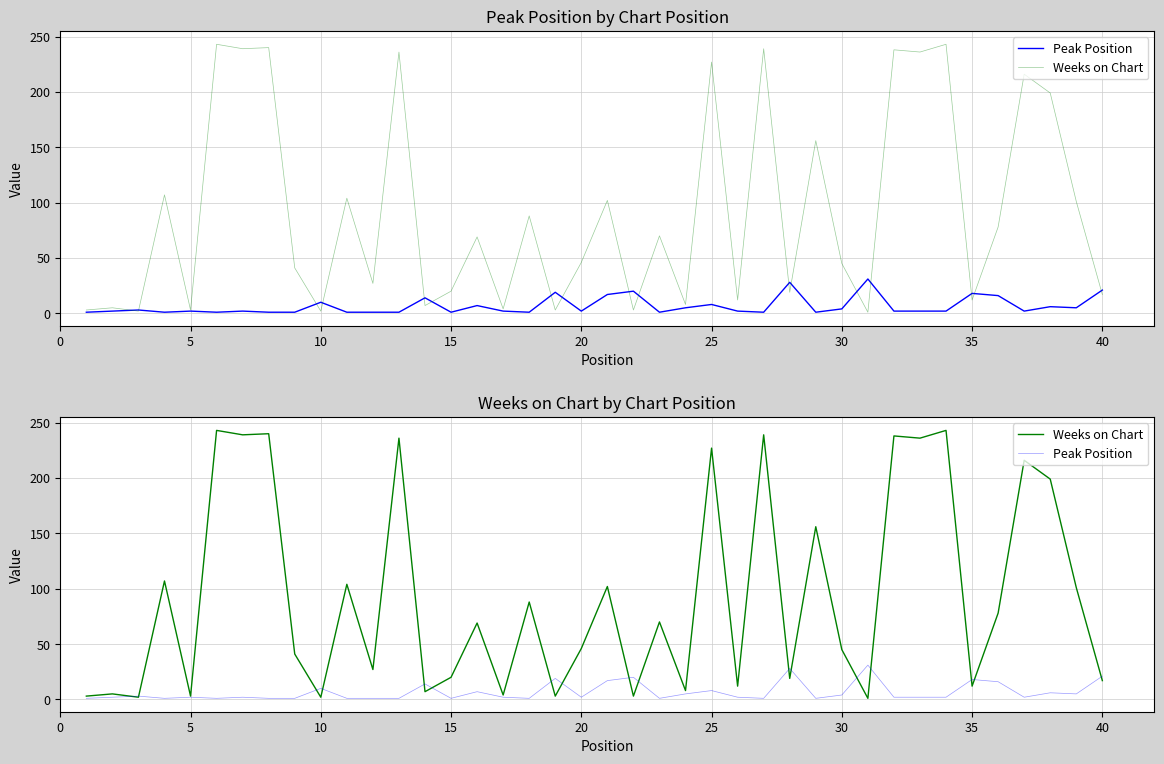

Is this an area chart (filled region under the line)?

No